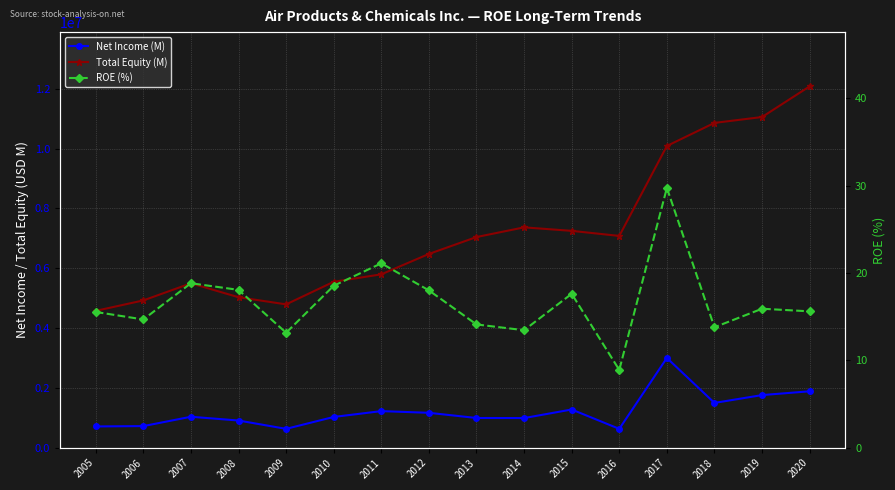

What is the average value of the Net Income (M) series?

1217006.2